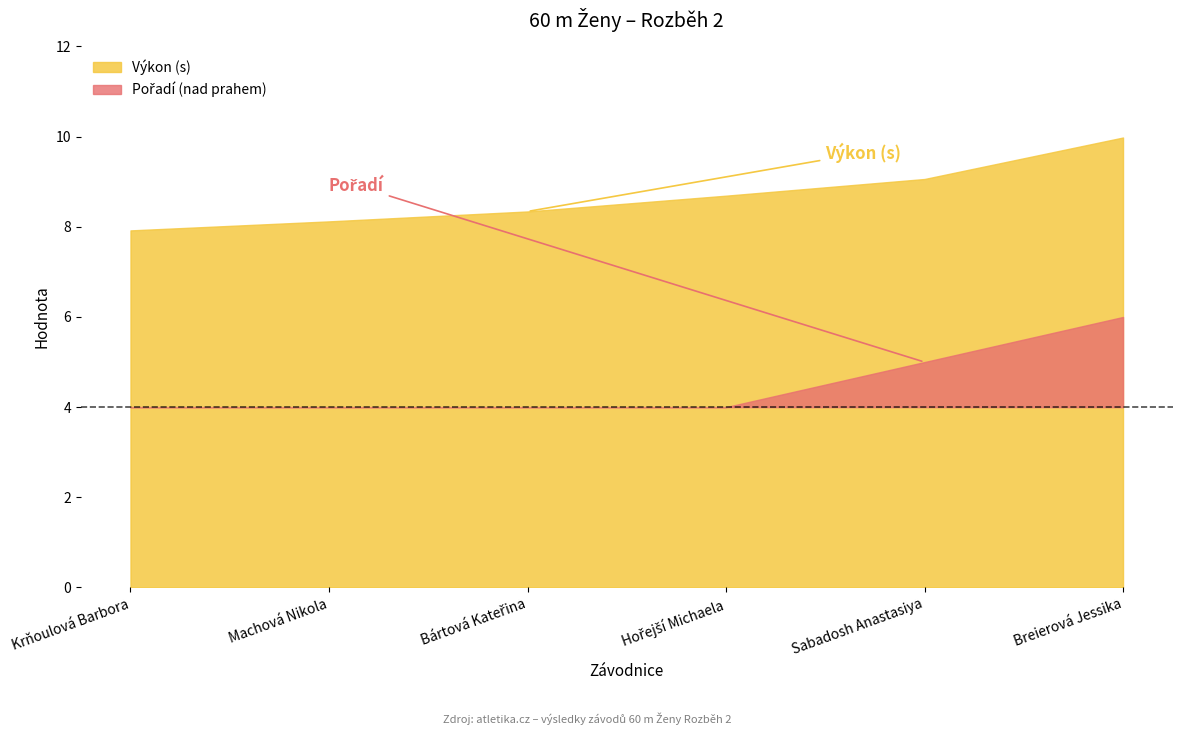

True or false: Pořadí and Výkon intersect in this chart.

False